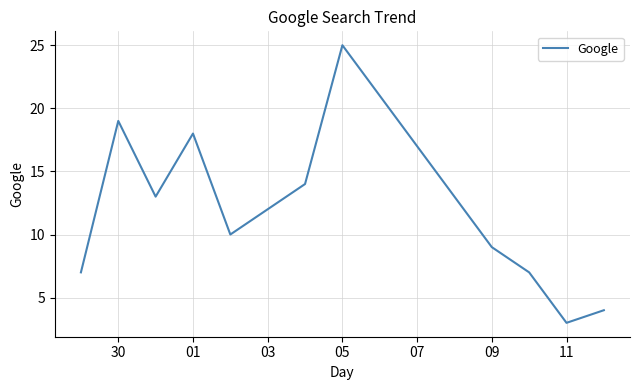

What is the greatest value displayed?

25